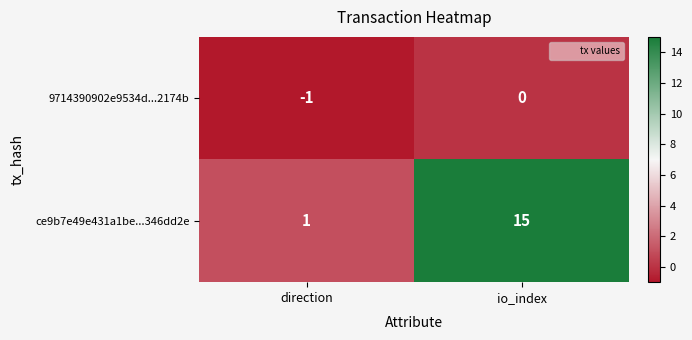

Which series has the largest total across all categories?

ce9b7e49e431a1be...346dd2e